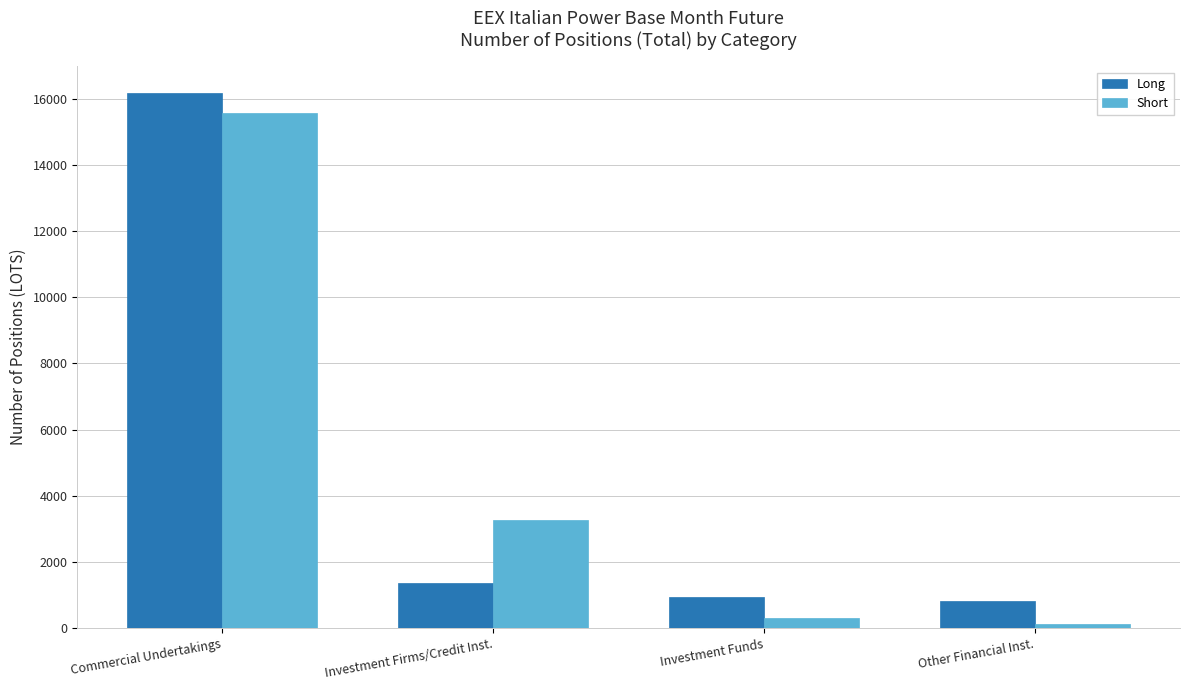

True or false: Short has a value of 25661.2 at Commercial Undertakings.

False